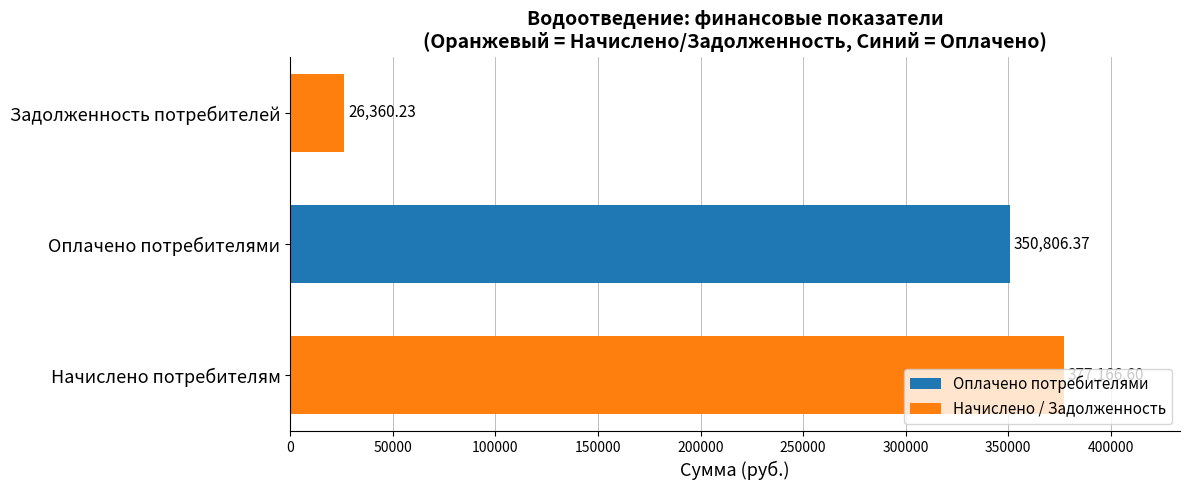

What is the ratio of the value at Оплачено потребителями to the value at Задолженность потребителей?

13.3